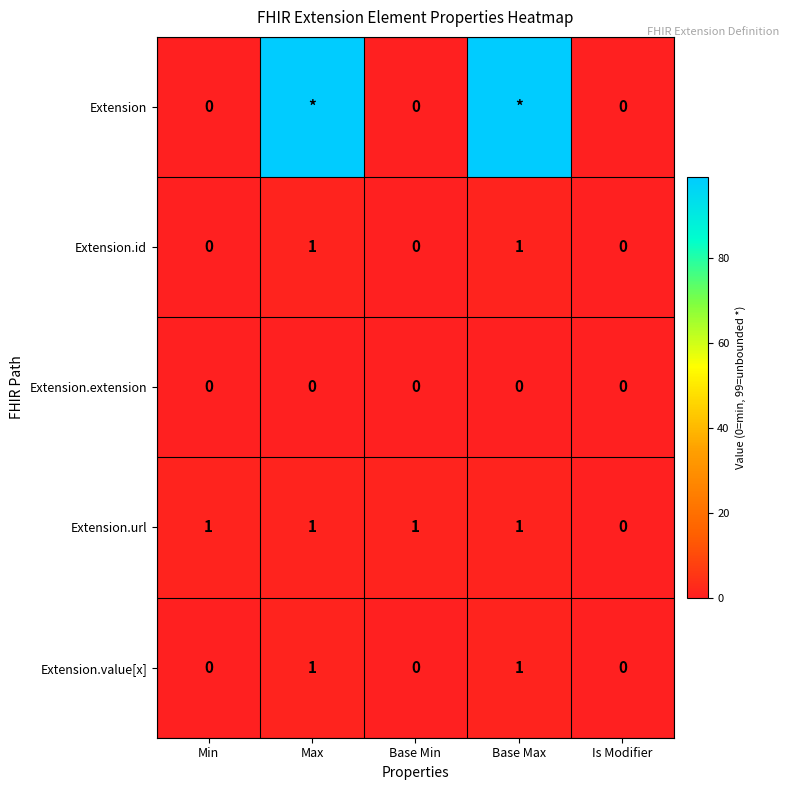

What is the total value across all series at Min?

1